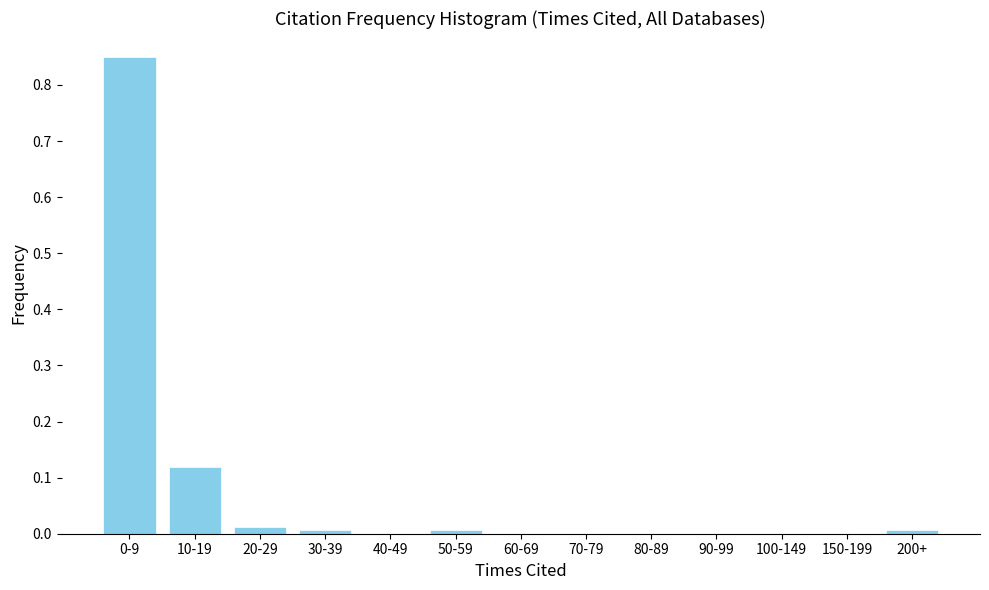

What is the sum of all values?

1.0